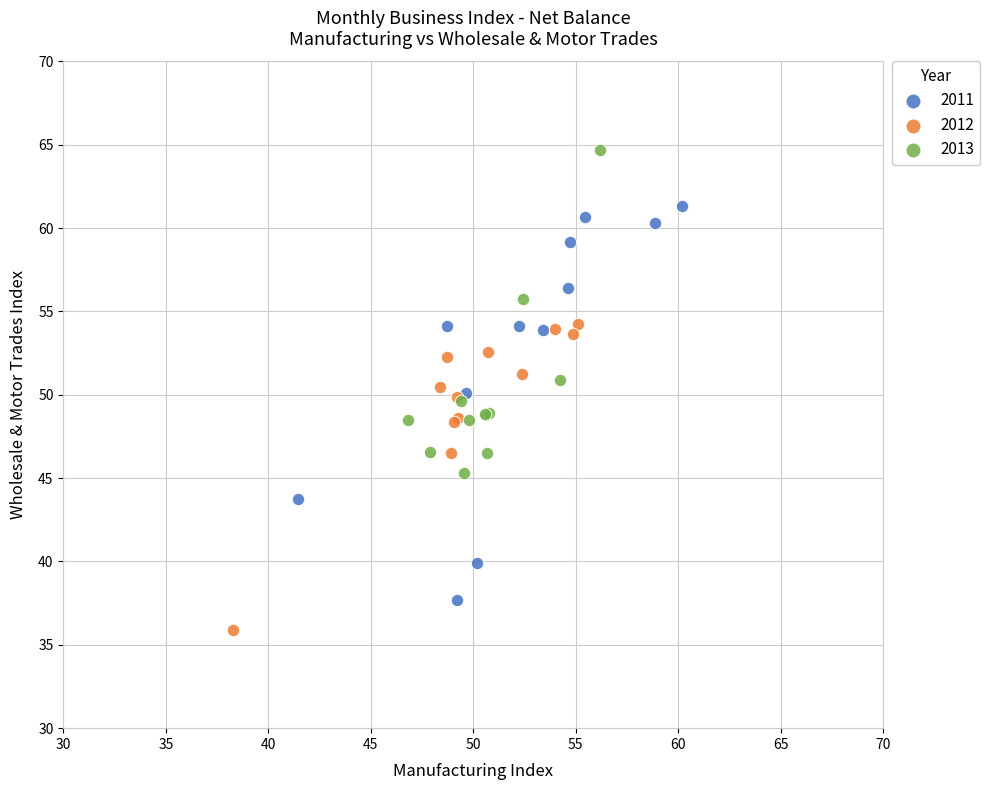

Which series contains the highest Y value?

2013